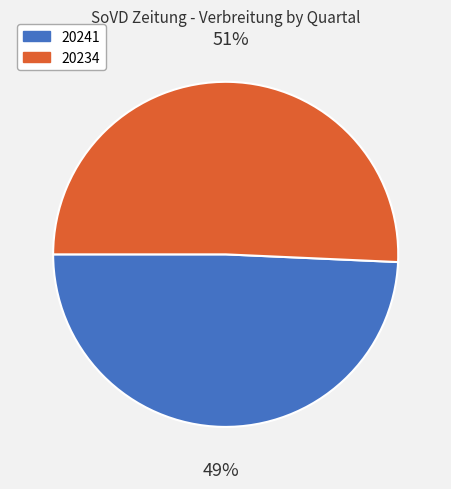

Is there any slice that represents more than half of the pie?

Yes